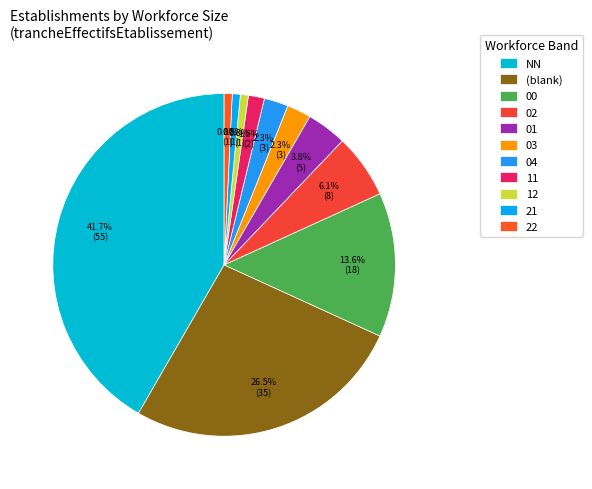

To the nearest percent, what percentage of the pie is 01?

4%